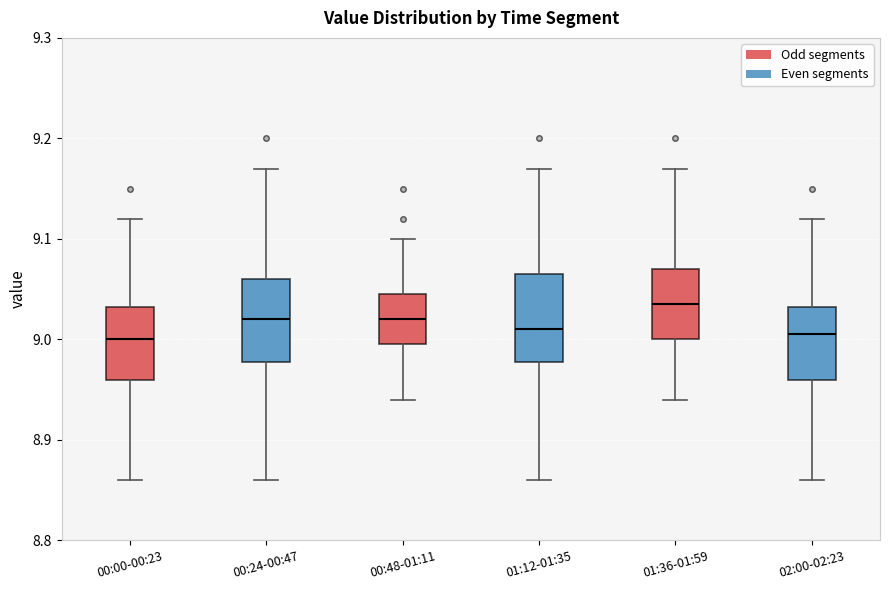

Reading left to right, read every box against the y-axis: the position of its median line, the range the box covers, and the ends of its whiskers. The values are not printed on the chart, so give them approximately, as read against the axis.

00:00-00:23: median 9.00, box 8.96 to 9.03, whiskers 8.86 to 9.12
00:24-00:47: median 9.02, box 8.98 to 9.06, whiskers 8.86 to 9.17
00:48-01:11: median 9.02, box 9.00 to 9.05, whiskers 8.94 to 9.10
01:12-01:35: median 9.01, box 8.98 to 9.07, whiskers 8.86 to 9.17
01:36-01:59: median 9.04, box 9.00 to 9.07, whiskers 8.94 to 9.17
02:00-02:23: median 9.01, box 8.96 to 9.03, whiskers 8.86 to 9.12